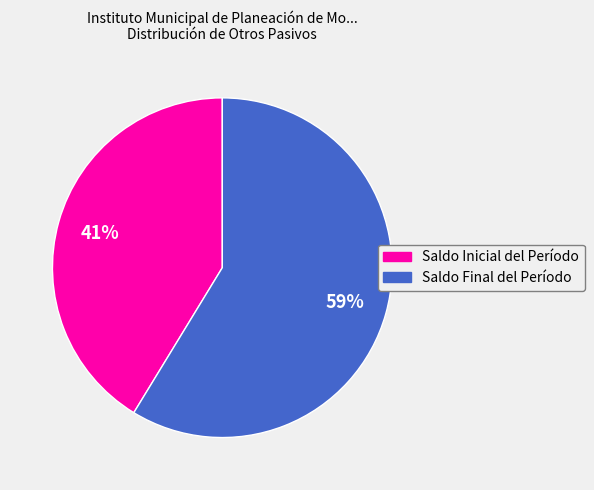

To the nearest percent, what percentage of the pie is Saldo Final del Período?

59%